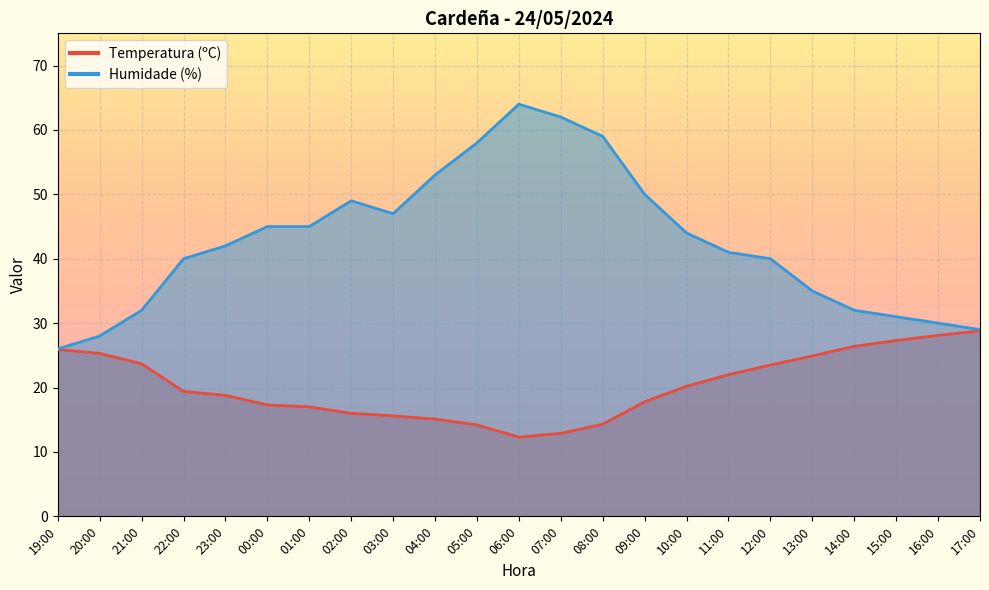

What is the difference between the Humidade (%) values at 07:00 and 17:00?

33.0